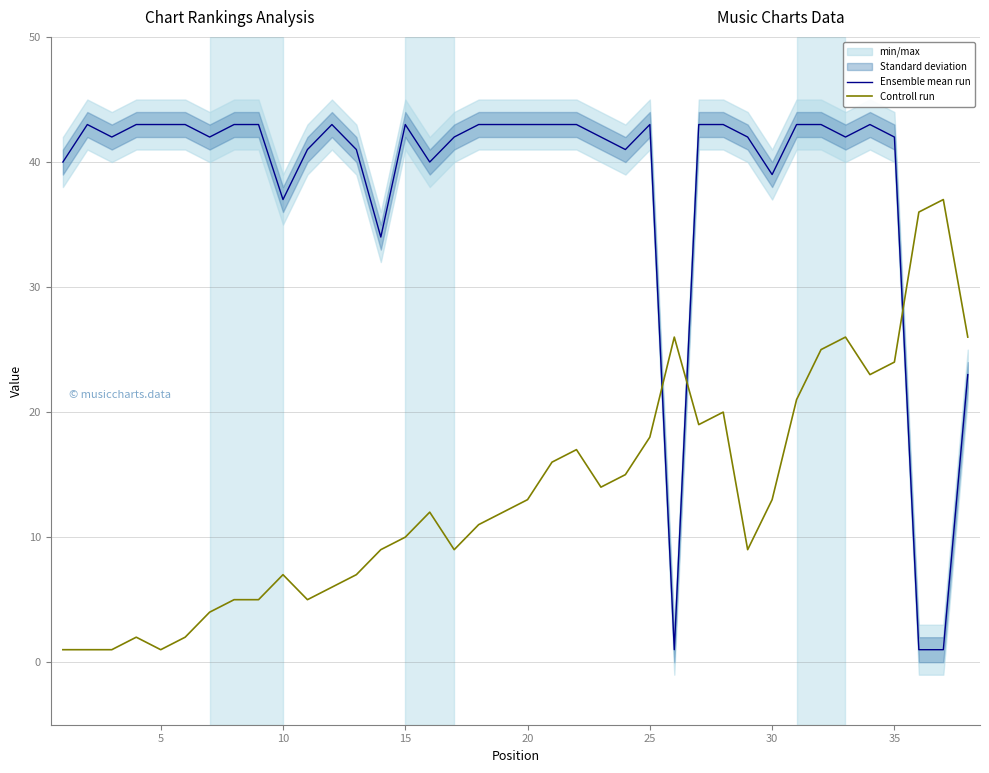

What is the sum of all Controll run values?

508